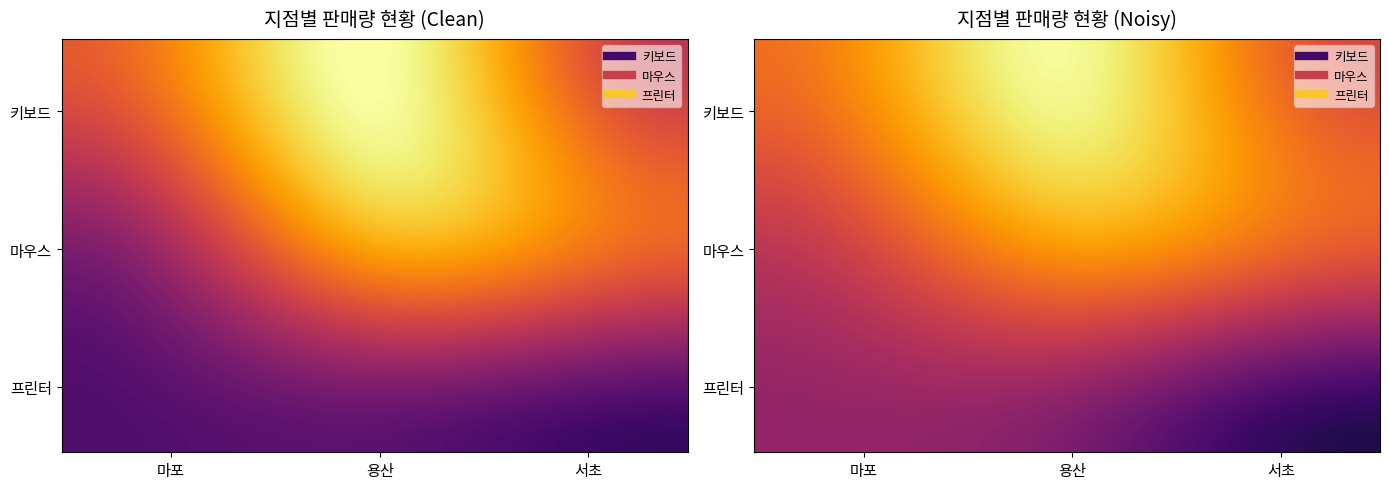

Count the number of data series in this chart.

3